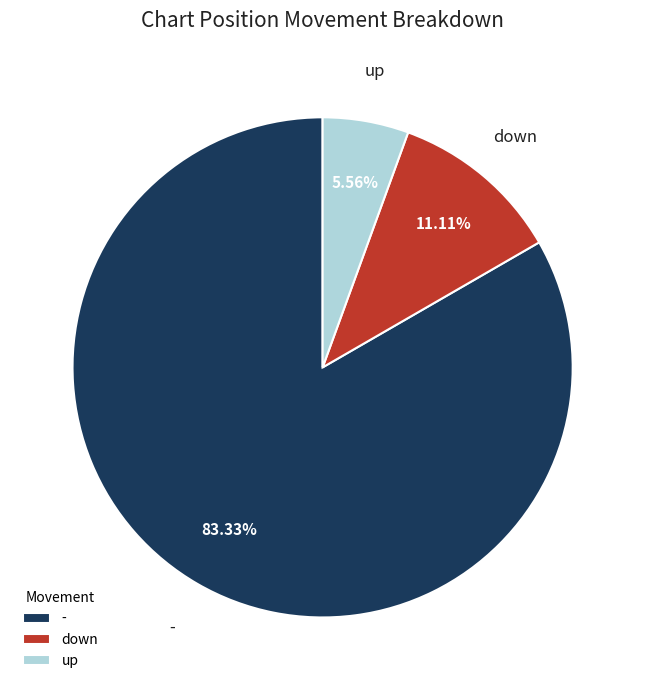

Does up represent more than half of the total?

No